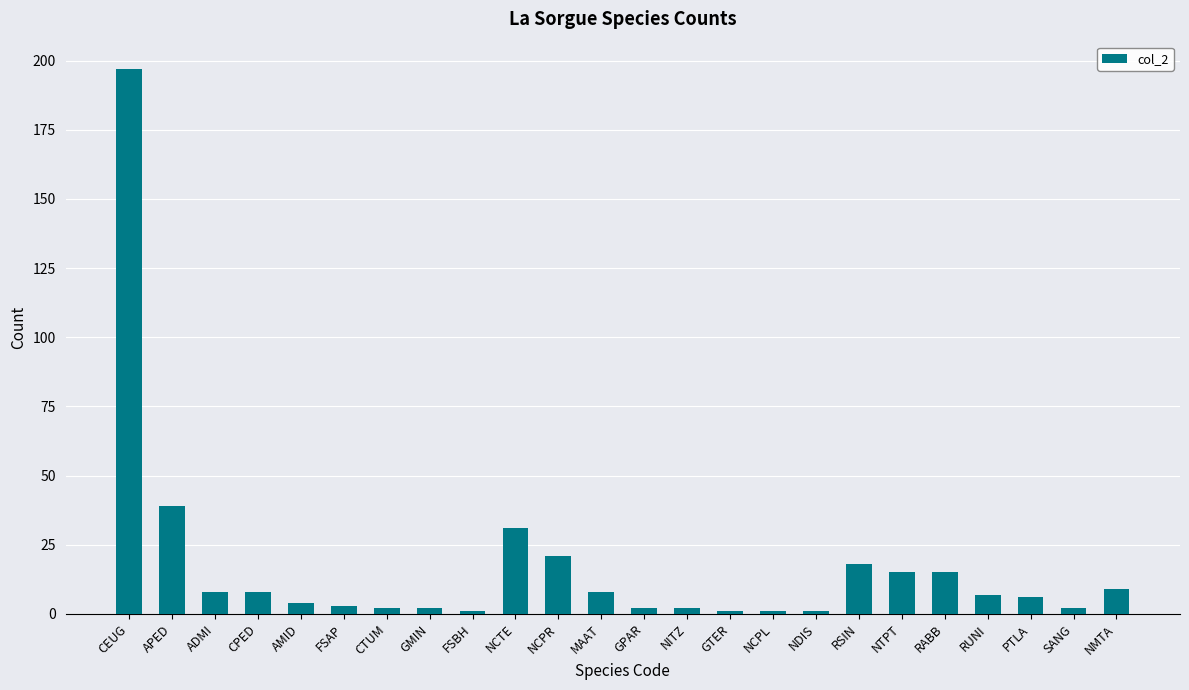

What is the ratio of the value at NTPT to the value at APED?

0.4